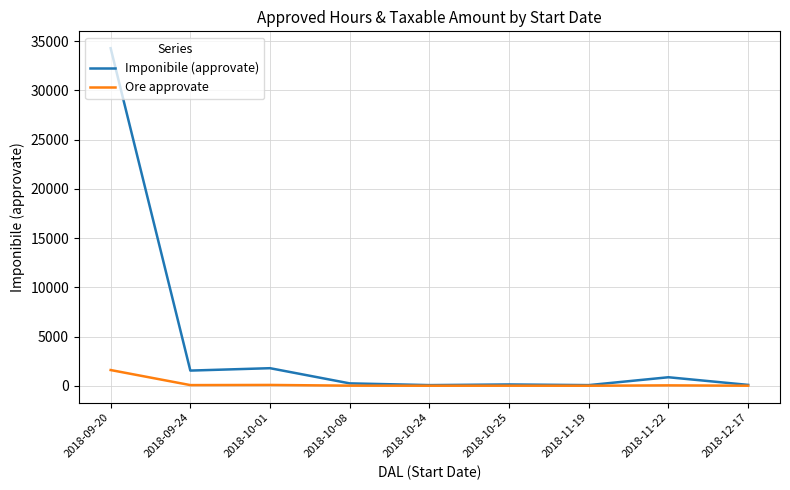

Which series has the largest total across all categories?

Imponibile (approvate)